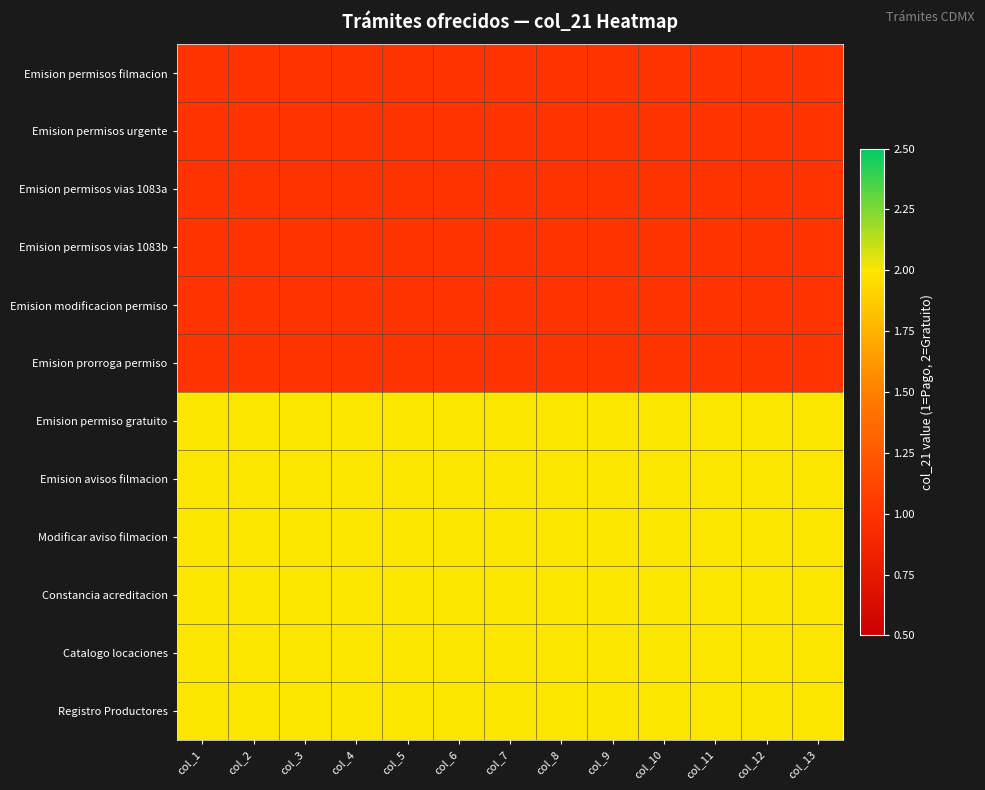

Which series changed the most between col_2 and col_7?

Emision permisos filmacion